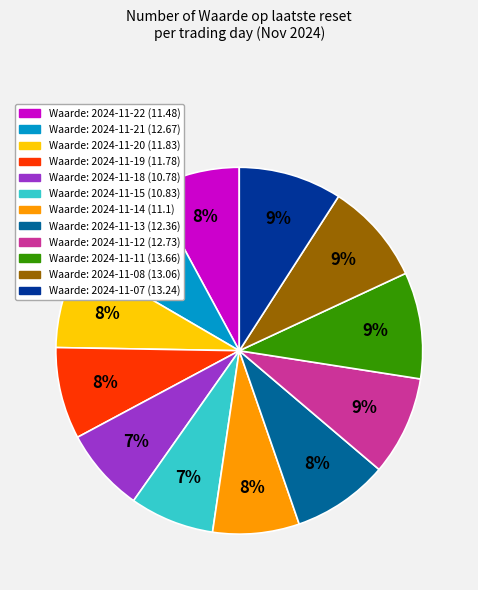

To the nearest percent, what percentage of the pie is Waarde: 2024-11-11 (13.66)?

9%